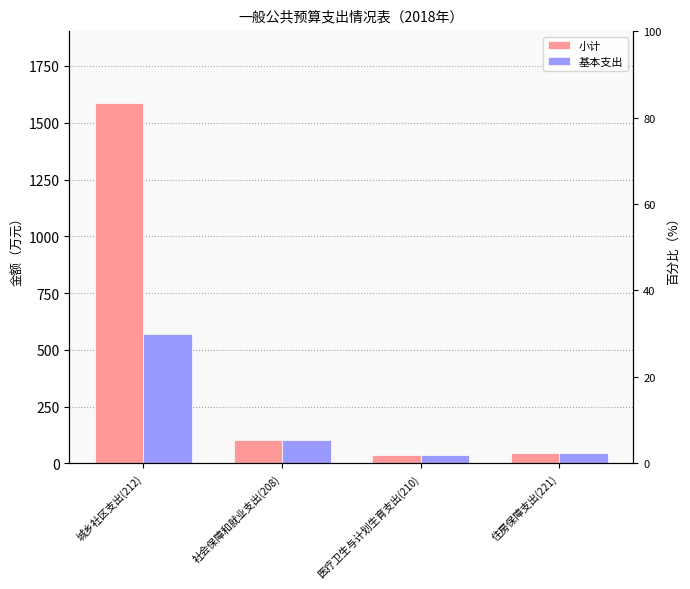

List the series in order of their overall mean, highest first.

小计, 基本支出